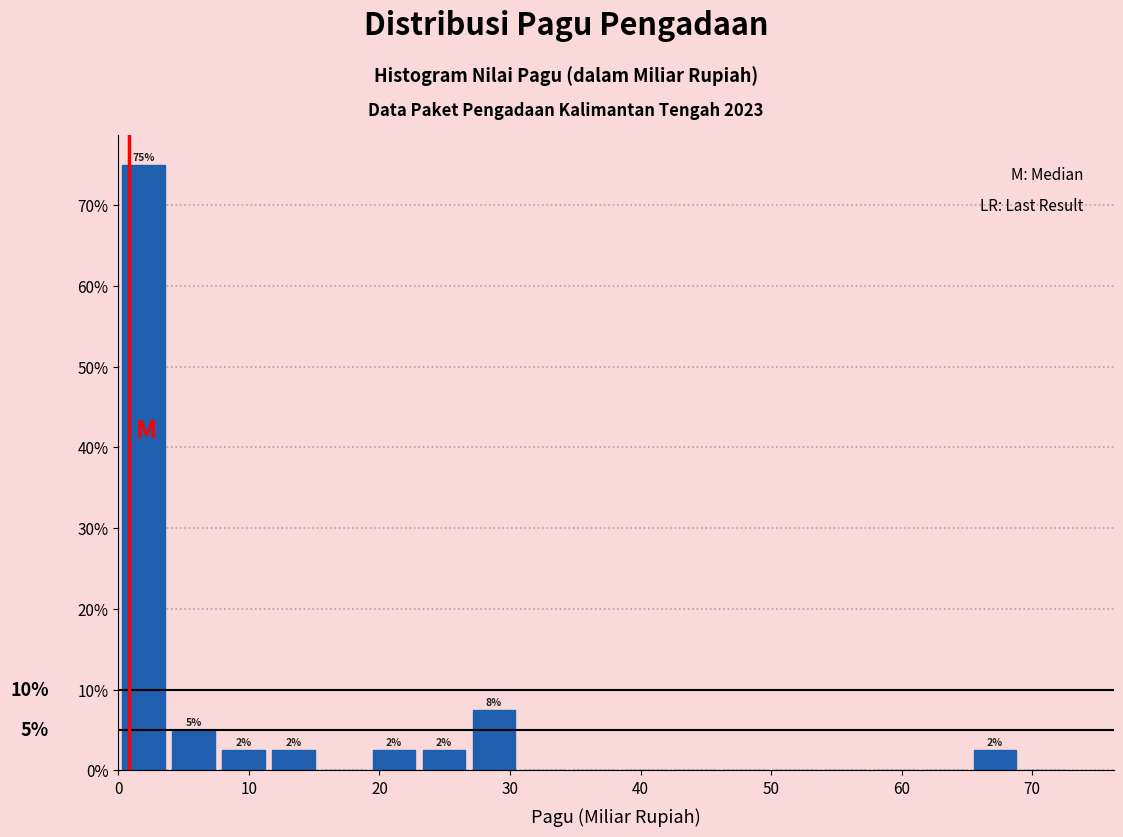

Around what value on the x-axis is the tallest bar? Give the approximate position of its centre, as read against the axis.

2